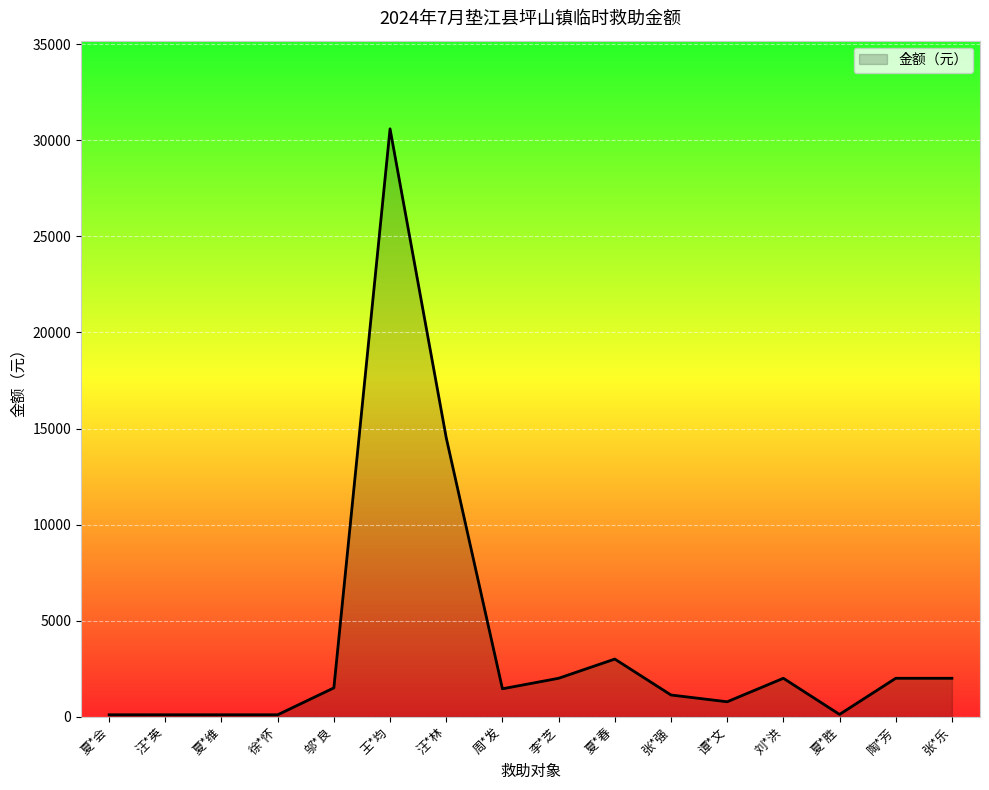

The chart shows a value of 1453 at 周*发. True or false?

True